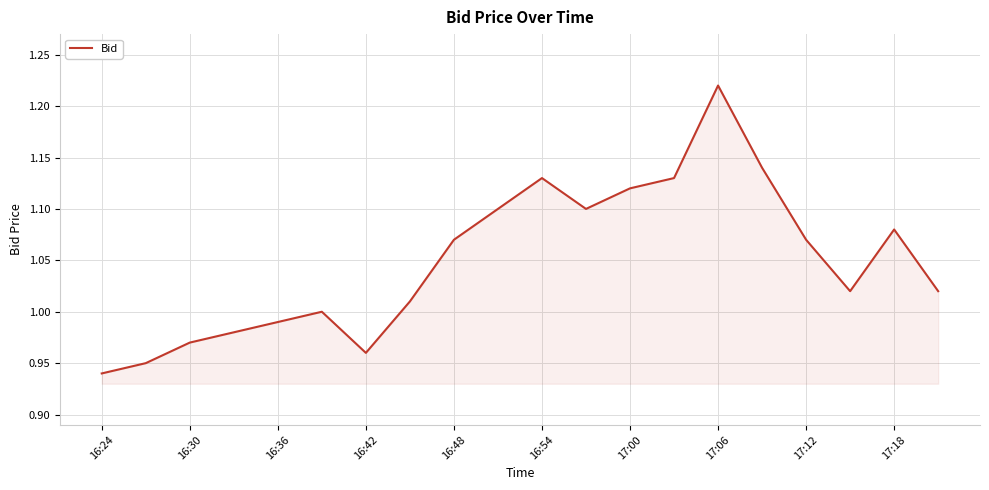

What is the difference between the maximum and minimum values?

0.3